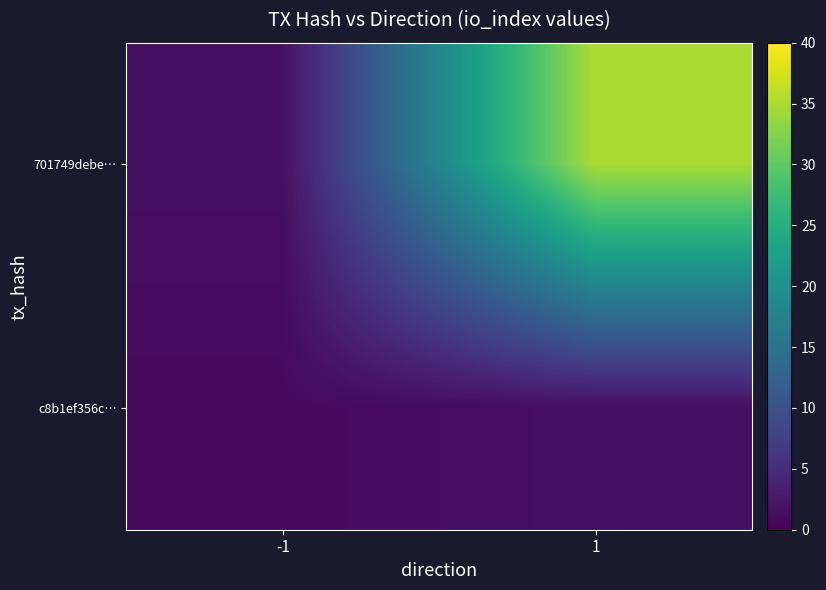

Which series changed the most between -1 and 1?

701749debe…